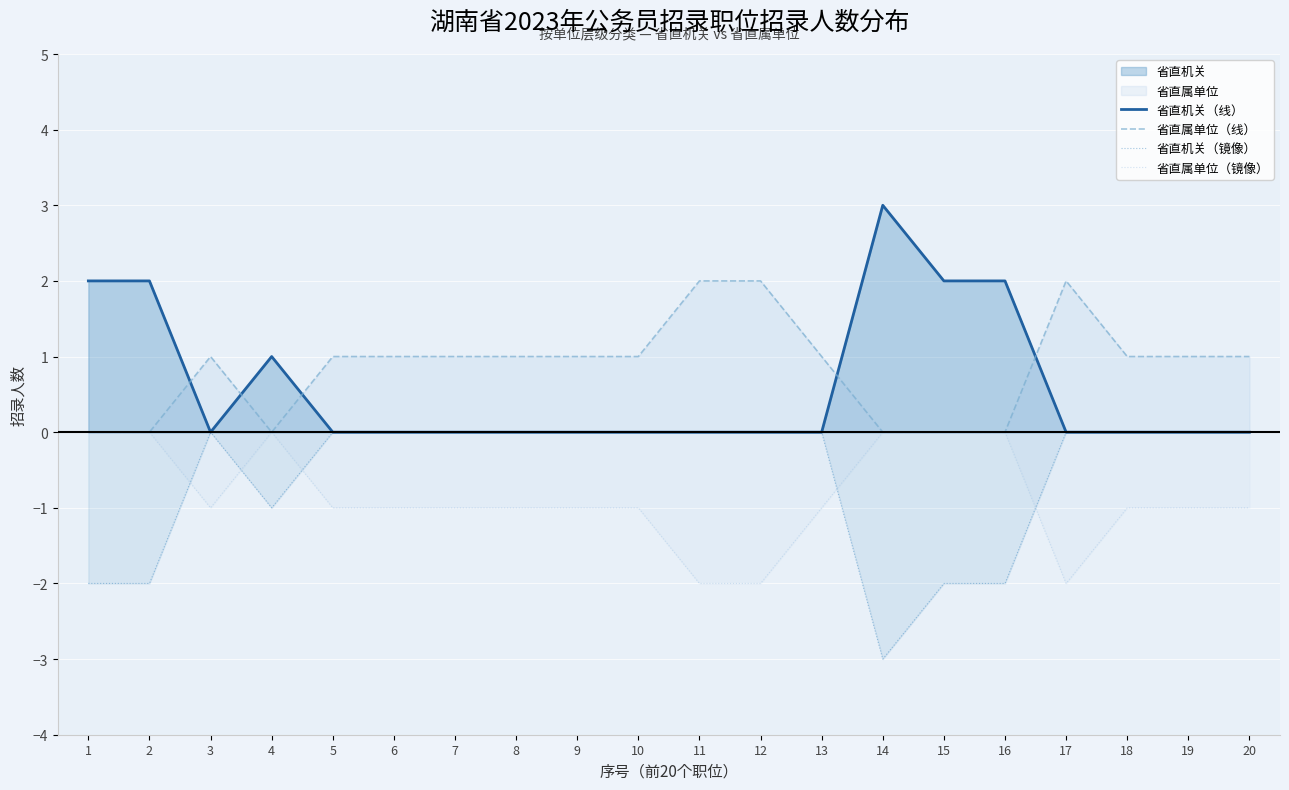

How many lines are shown in the chart?

4